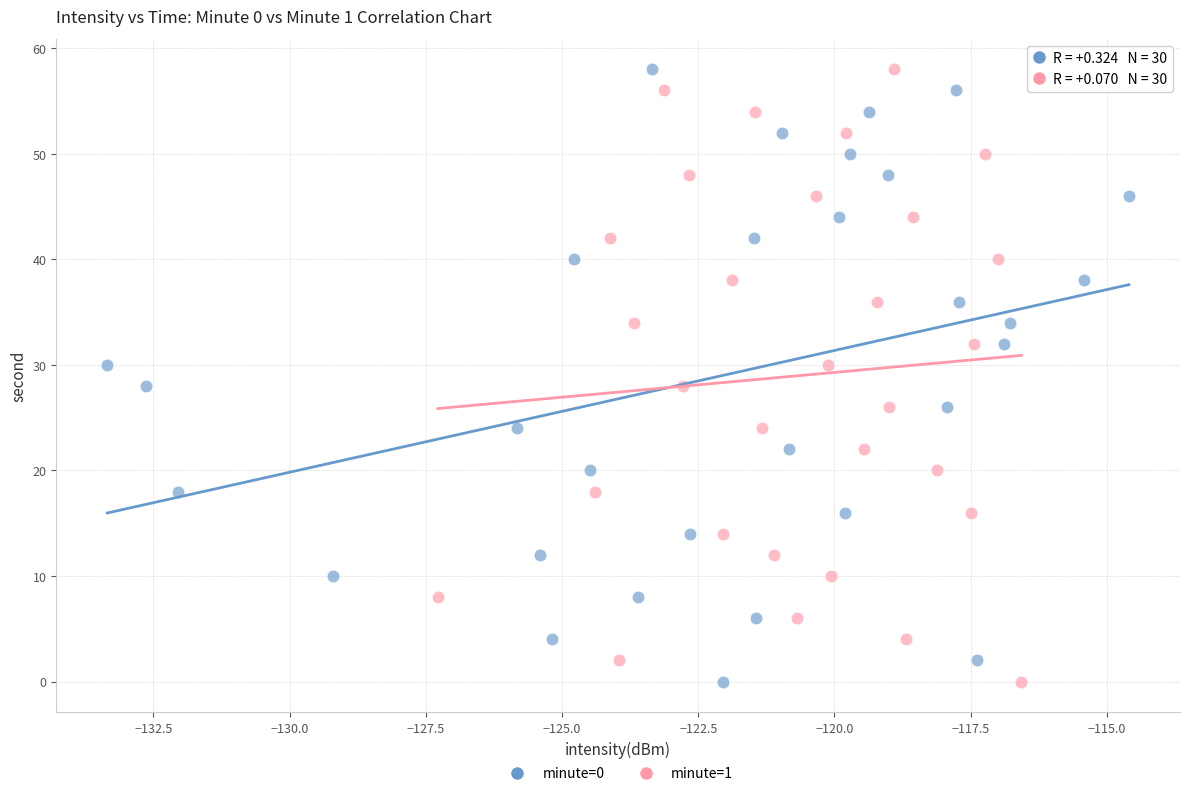

What are all the series names shown in the legend?

minute=0, minute=1